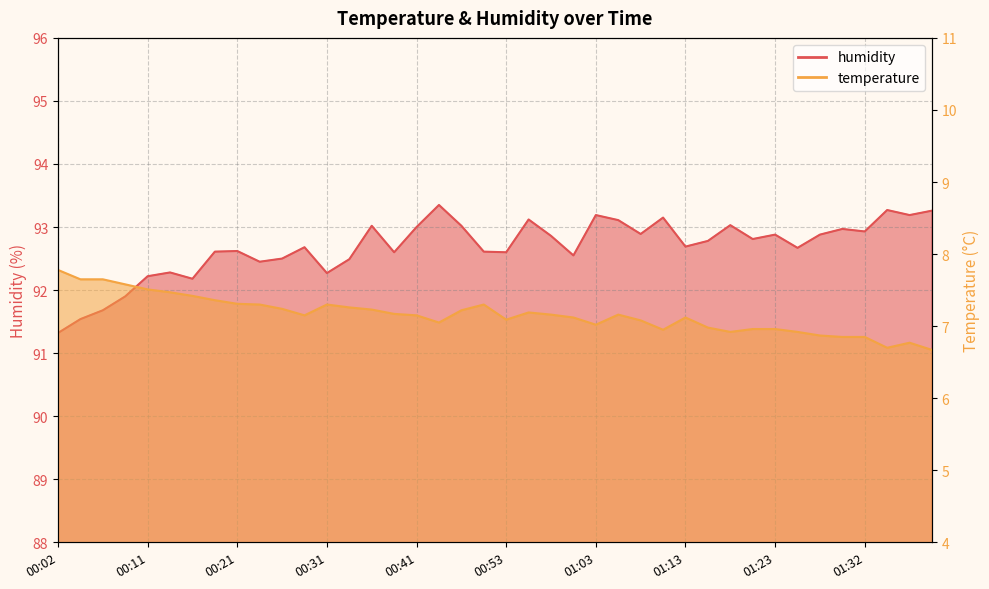

Reading right to left, transcribe all the data shown in this chart.

temperature: 6.7	6.8	6.7	6.8	6.8	6.9	6.9	7.0	7.0	6.9	7.0	7.1	7.0	7.1	7.2	7.0	7.1	7.2	7.2	7.1	7.3	7.2	7.0	7.2	7.2	7.2	7.3	7.3	7.2	7.2	7.3	7.3	7.4	7.4	7.5	7.5	7.6	7.7	7.7	7.8
humidity: 93.3	93.2	93.3	92.9	93.0	92.9	92.7	92.9	92.8	93.0	92.8	92.7	93.2	92.9	93.1	93.2	92.5	92.9	93.1	92.6	92.6	93.0	93.3	93.0	92.6	93.0	92.5	92.3	92.7	92.5	92.5	92.6	92.6	92.2	92.3	92.2	91.9	91.7	91.5	91.3